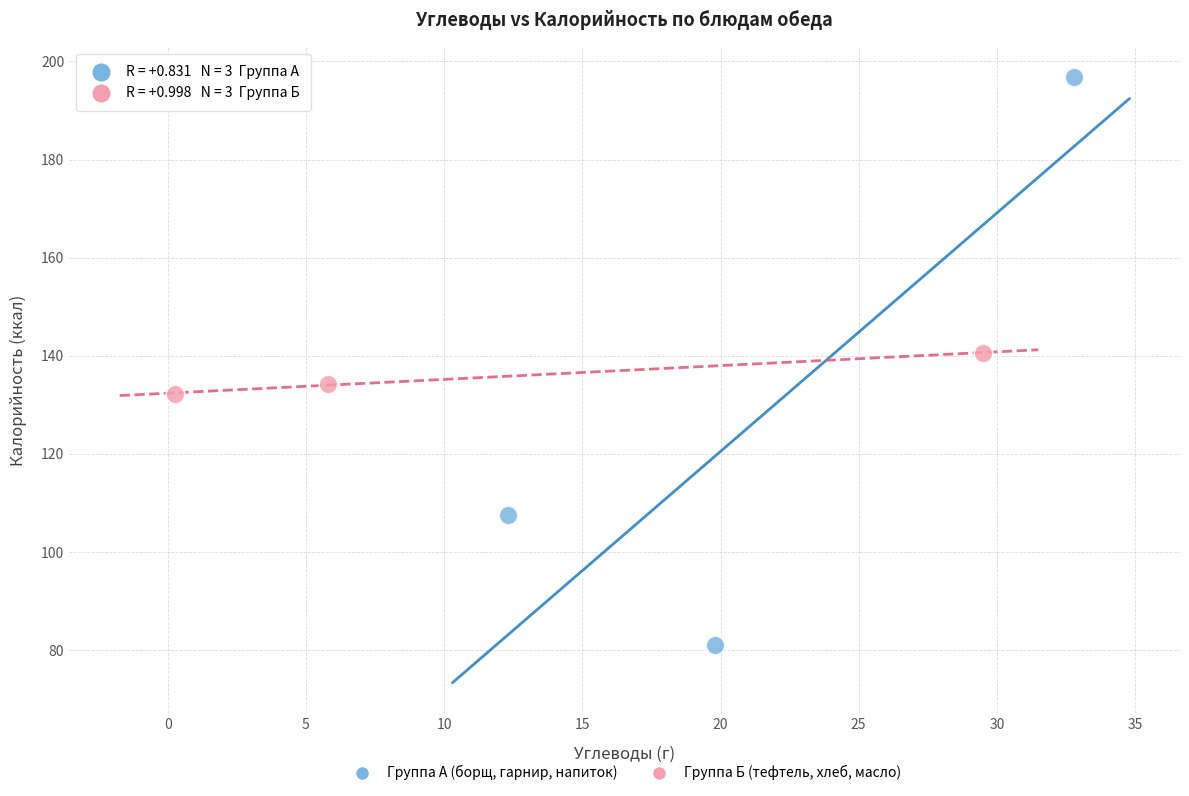

Which series has the widest spread of Y values?

Группа А (борщ, гарнир, напиток)